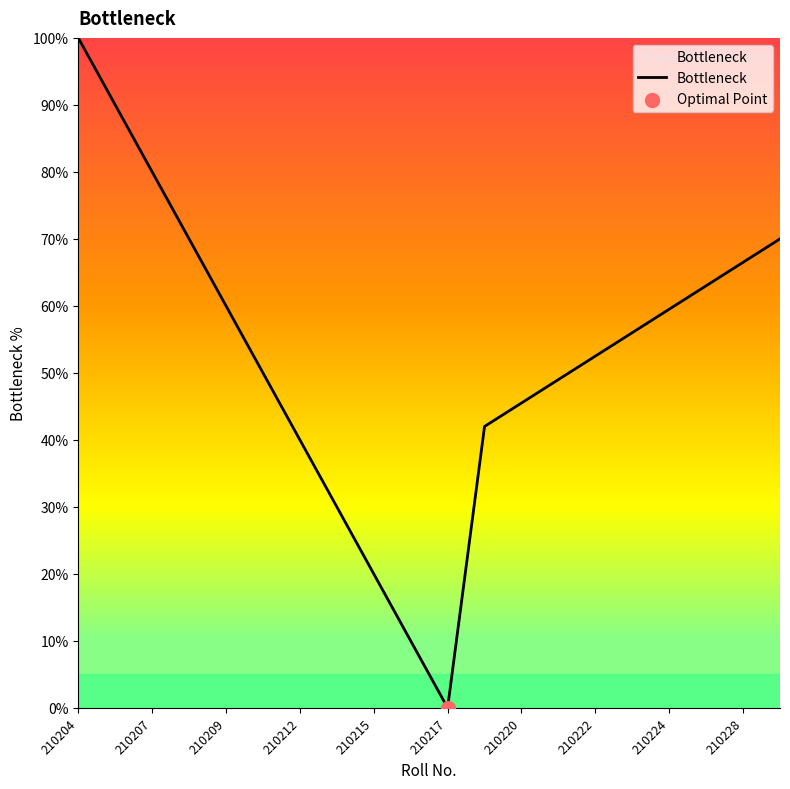

What is the maximum value shown in the chart?

100.0